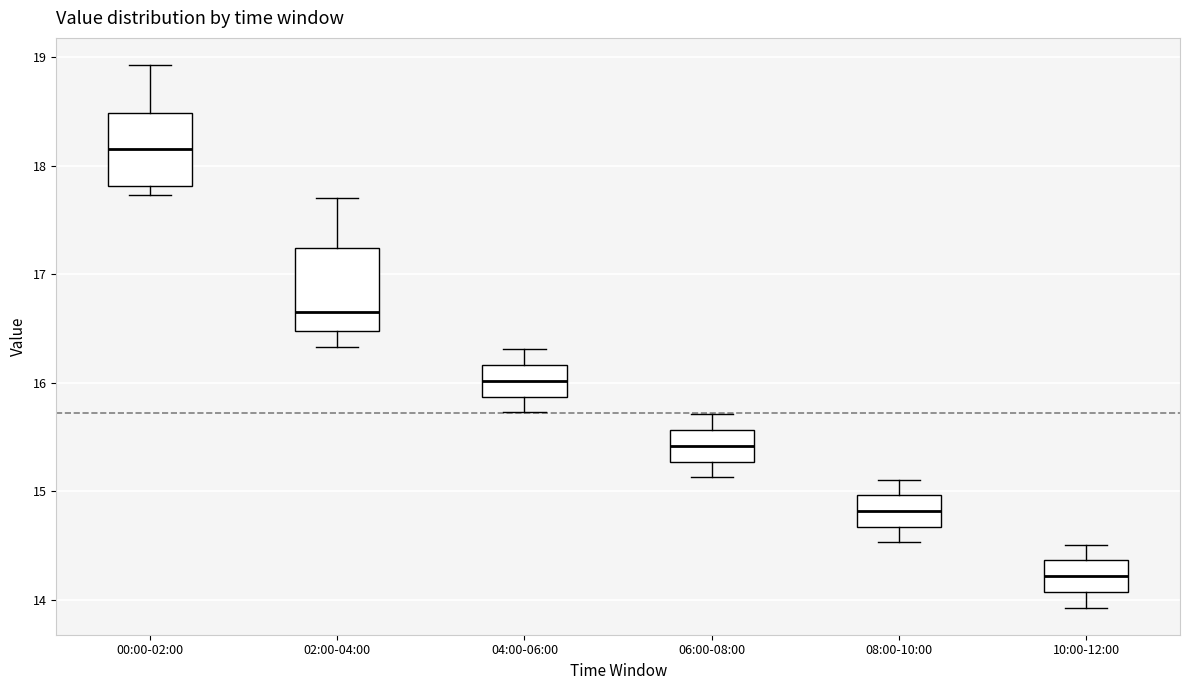

Which box has the lowest median line?

10:00-12:00